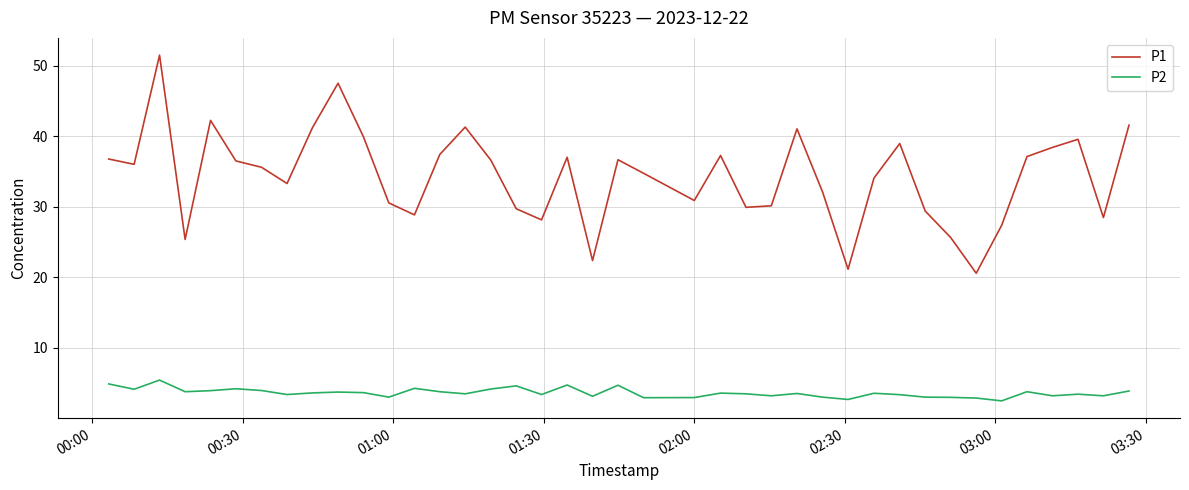

Which series has the widest spread of values?

P1